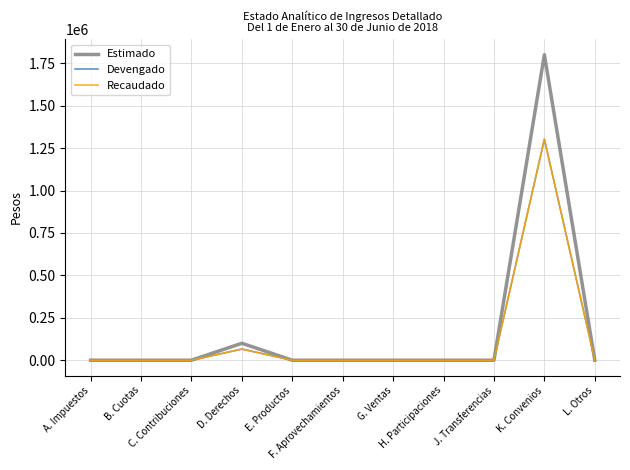

Does the chart display data point markers on the line(s)?

No